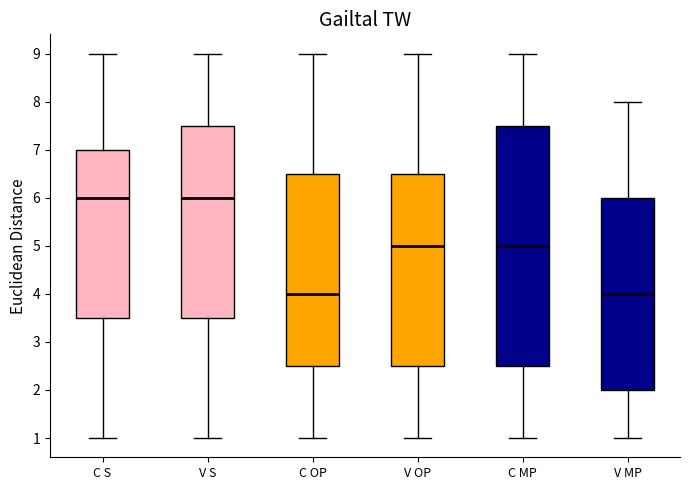

Reading left to right, transcribe this box plot: for each box, give where its median line is, the range the box spans, and where its two whiskers end, as read against the y-axis. The values are not printed on the chart, so give them approximately, as read against the axis.

C S: median 6.0, box 3.5 to 7.0, whiskers 1.0 to 9.0
V S: median 6.0, box 3.5 to 7.5, whiskers 1.0 to 9.0
C OP: median 4.0, box 2.5 to 6.5, whiskers 1.0 to 9.0
V OP: median 5.0, box 2.5 to 6.5, whiskers 1.0 to 9.0
C MP: median 5.0, box 2.5 to 7.5, whiskers 1.0 to 9.0
V MP: median 4.0, box 2.0 to 6.0, whiskers 1.0 to 8.0